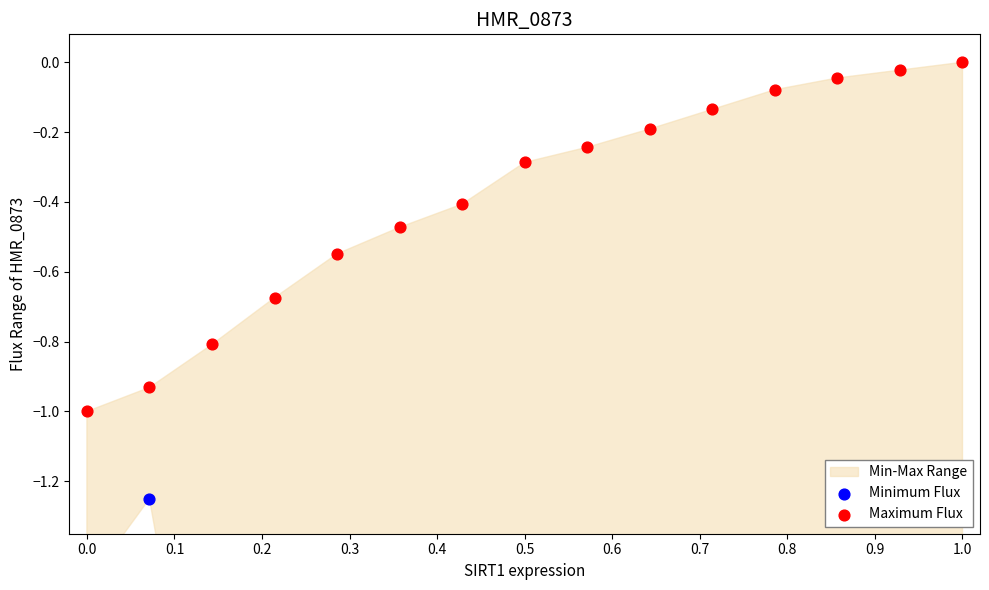

Is the value of Minimum Flux at 0.8 greater than the value of Maximum Flux at 1.0?

No